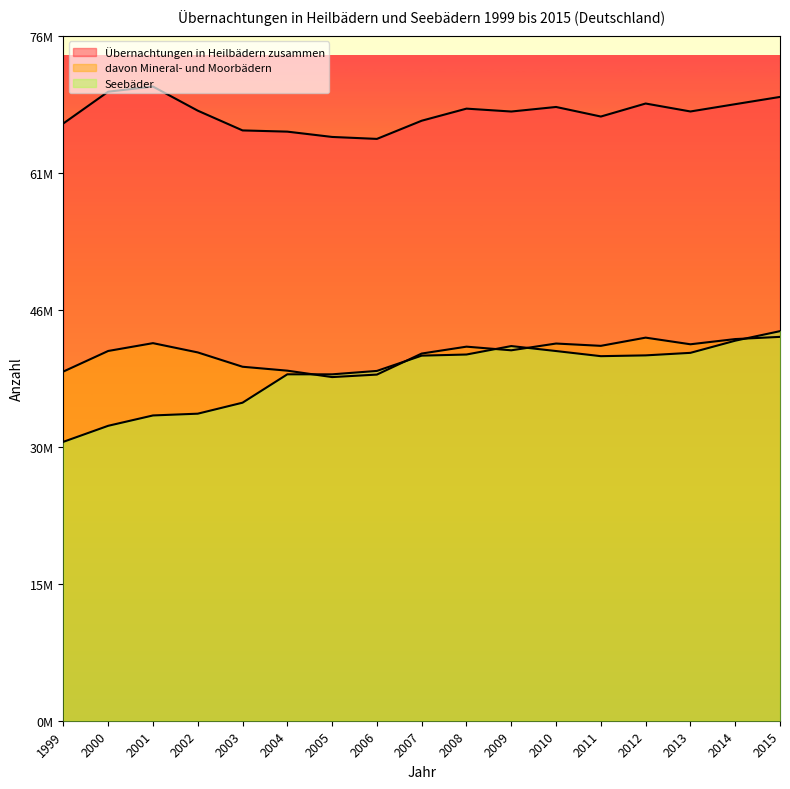

Reading left to right, what are all the values shown in this chart?

Übernachtungen in Heilbädern zusammen: 1999=67120690	2000=70685911	2001=71259141	2002=68552308	2003=66332972	2004=66196303	2005=65599198	2006=65379728	2007=67422826	2008=68780069	2009=68455806	2010=68967202	2011=67892391	2012=69354755	2013=68461744	2014=69282264	2015=70096242
davon Mineral- und Moorbädern: 1999=39238947	2000=41549361	2001=42428161	2002=41386590	2003=39776697	2004=39336262	2005=38614440	2006=38896345	2007=41260561	2008=42033692	2009=41624765	2010=42385015	2011=42125595	2012=43047452	2013=42301022	2014=42886748	2015=43134777
Seebäder: 1999=31342372	2000=33141168	2001=34303796	2002=34502403	2003=35737856	2004=38925796	2005=38924133	2006=39307774	2007=41024532	2008=41150606	2009=42100680	2010=41541661	2011=40964967	2012=41053724	2013=41338458	2014=42702794	2015=43776339